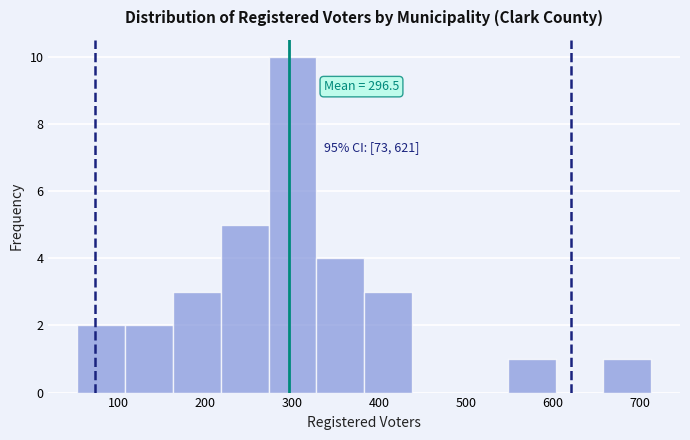

Which range on the x-axis has the tallest bar?

273 to 328